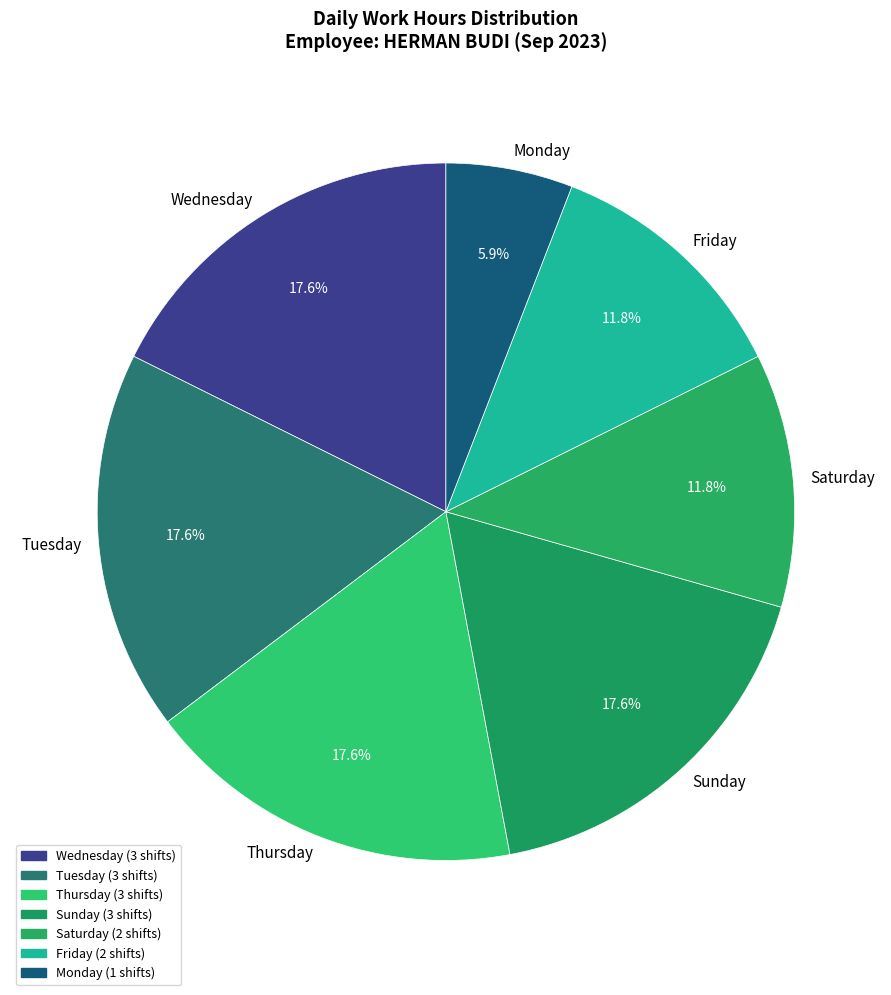

Which slice is the smallest?

Monday